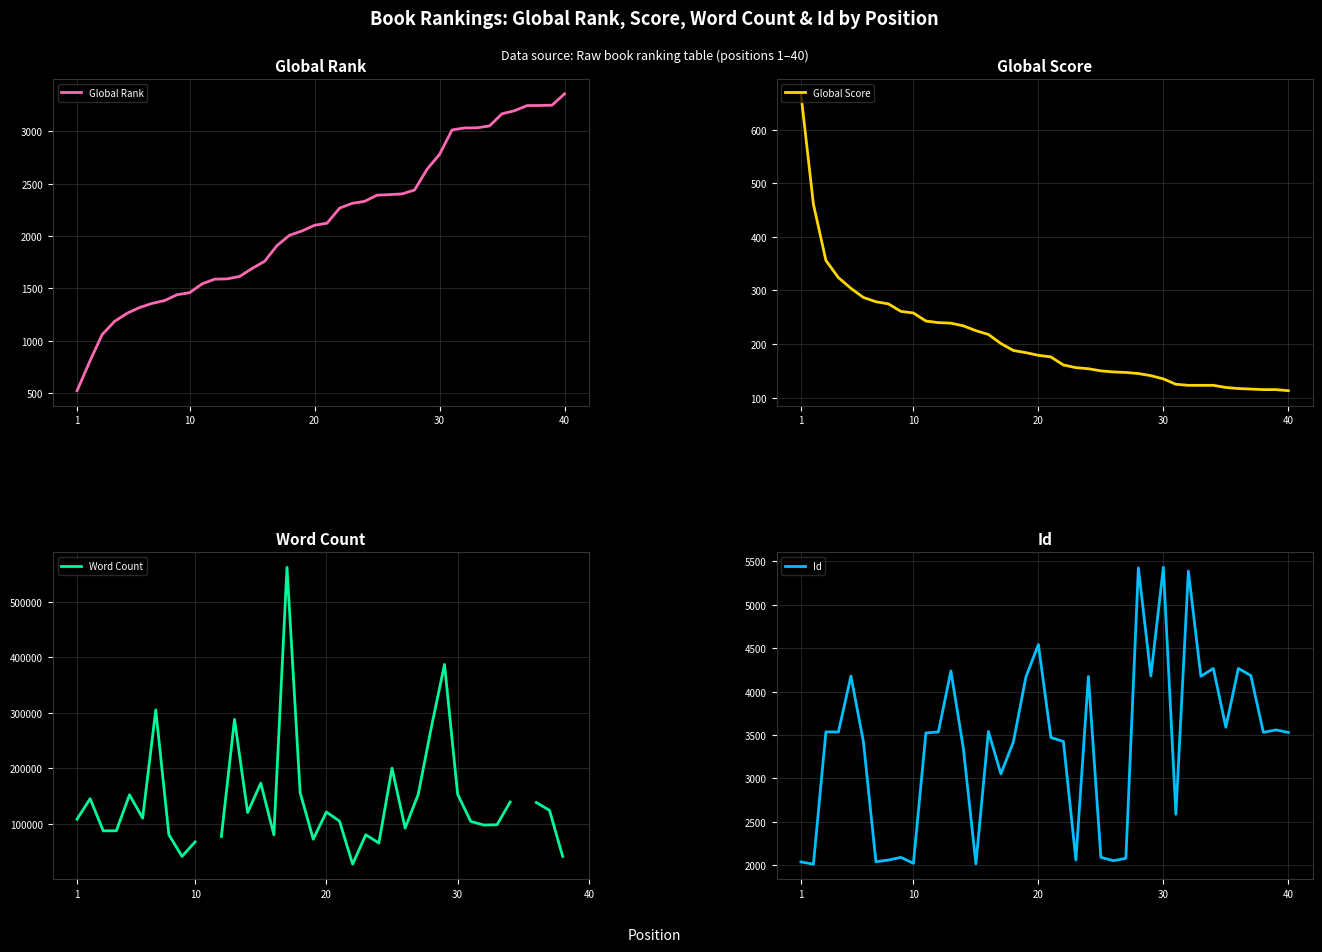

True or false: Id has a value of 1290.7 at 28.

False